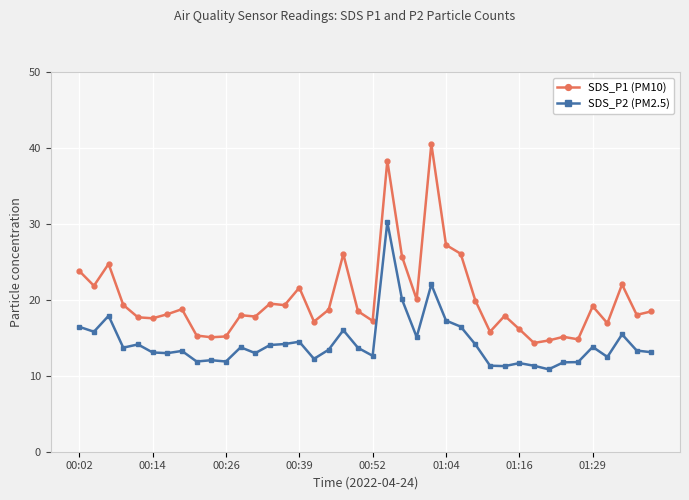

What is the average value of the SDS_P1 (PM10) series?

20.1